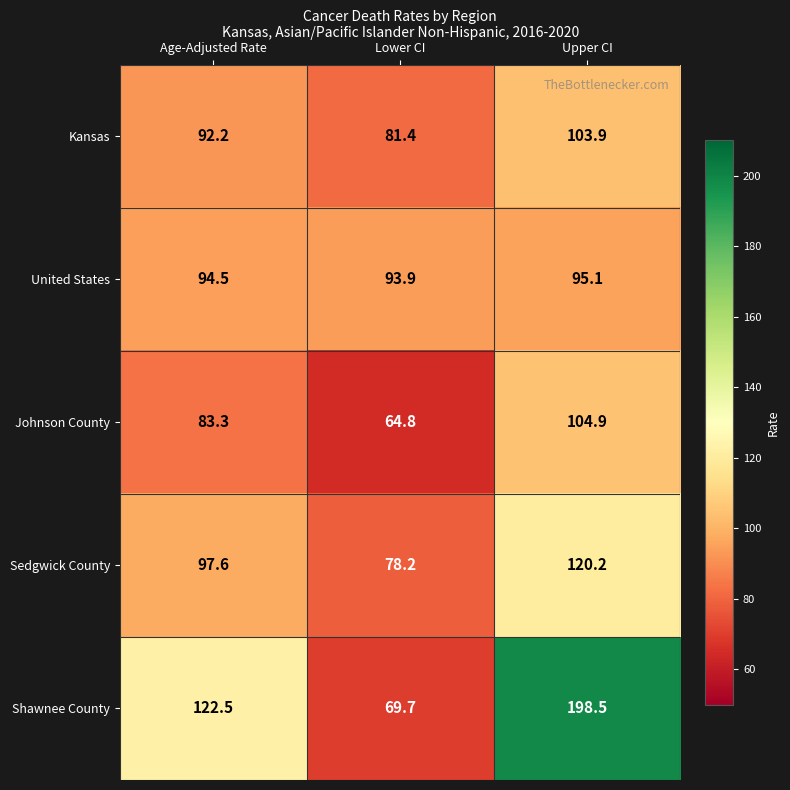

List the series in order of their peak value, lowest first.

United States, Kansas, Johnson County, Sedgwick County, Shawnee County